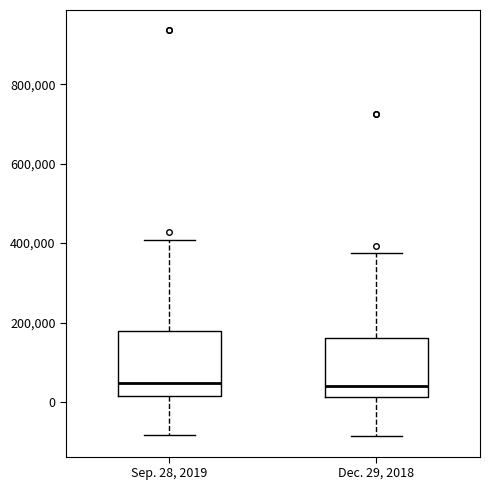

Reading left to right, transcribe this box plot: for each box, give where its median line is, the range the box spans, and where its two whiskers end, as read against the y-axis. The values are not printed on the chart, so give them approximately, as read against the axis.

Sep. 28, 2019: median 40000, box 20000 to 180000, whiskers -80000 to 400000
Dec. 29, 2018: median 40000, box 20000 to 160000, whiskers -80000 to 380000